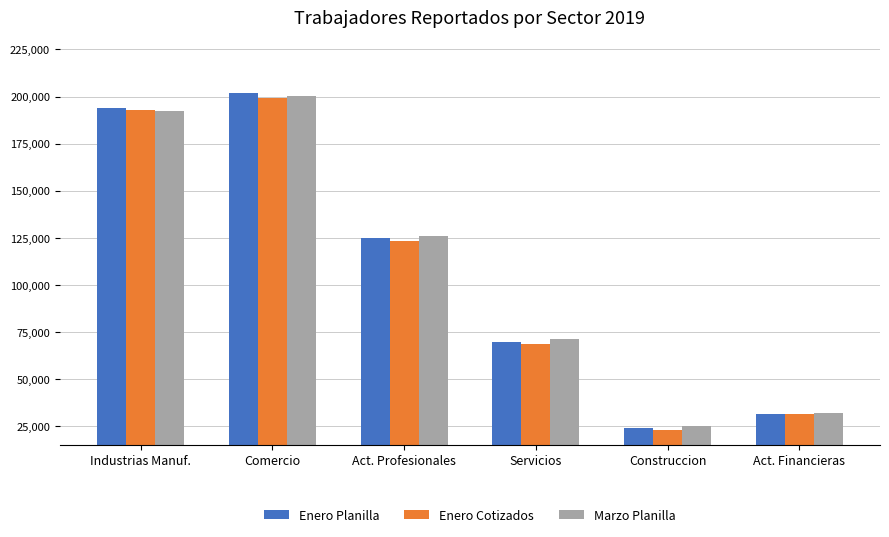

List the labels in order of Marzo Planilla value, largest first.

Comercio, Industrias Manuf., Act. Profesionales, Servicios, Act. Financieras, Construccion